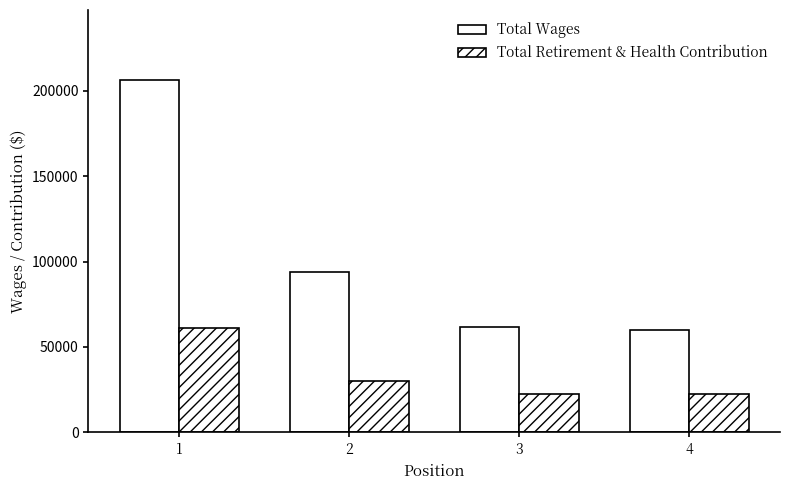

The value of Total Wages at 4 is 59884. True or false?

True